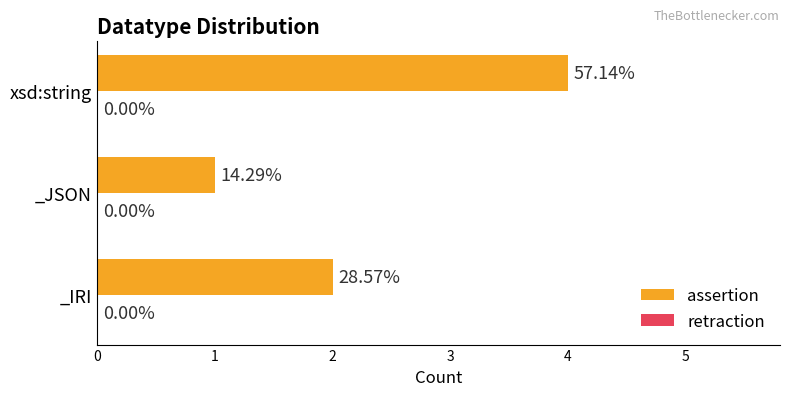

Does the chart contain any negative values?

No